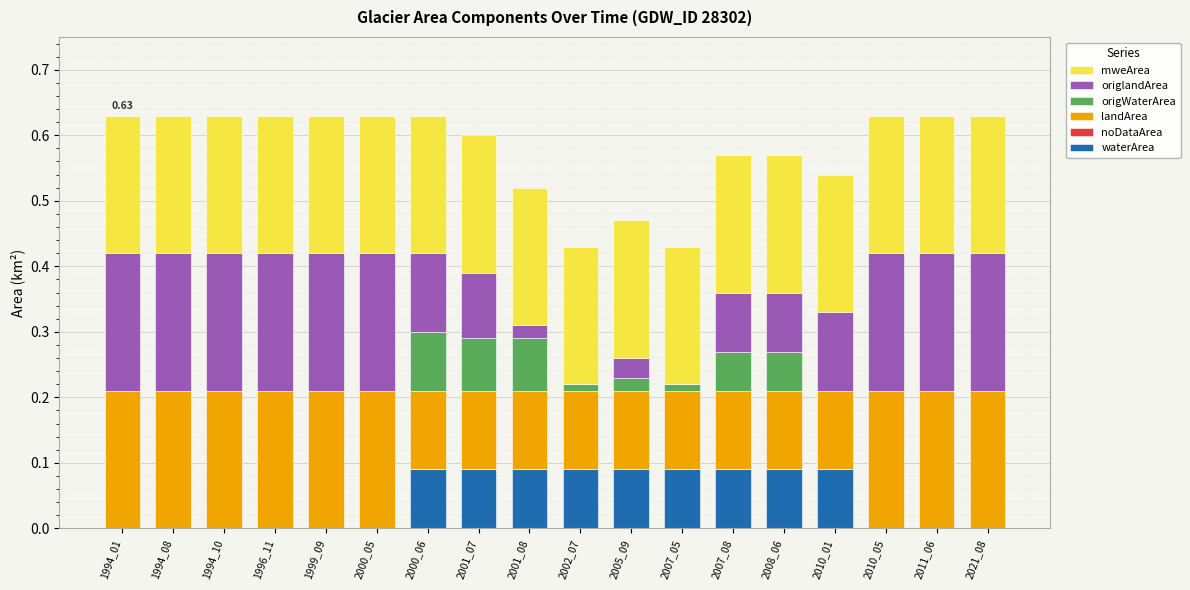

Does the chart contain stacked bars?

Yes